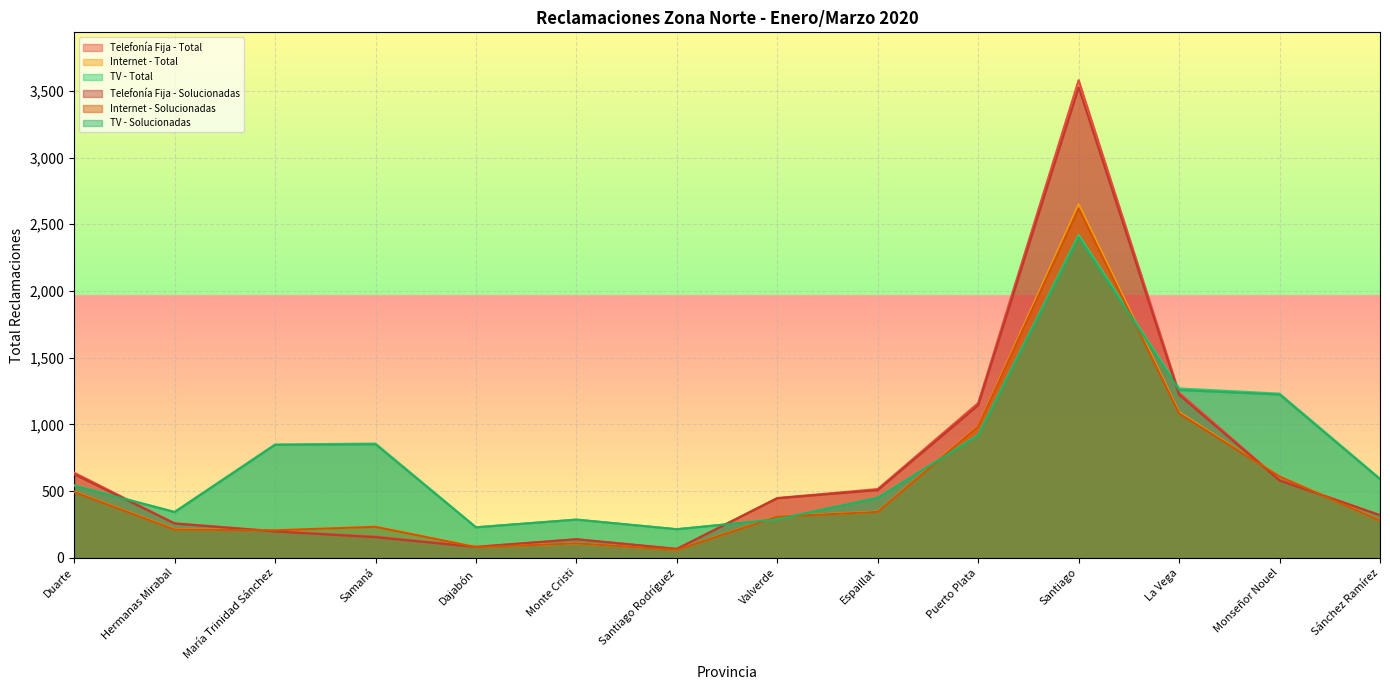

List the series in order of their peak value, lowest first.

TV - Solucionadas, TV - Total, Internet - Solucionadas, Internet - Total, Telefonía Fija - Solucionadas, Telefonía Fija - Total